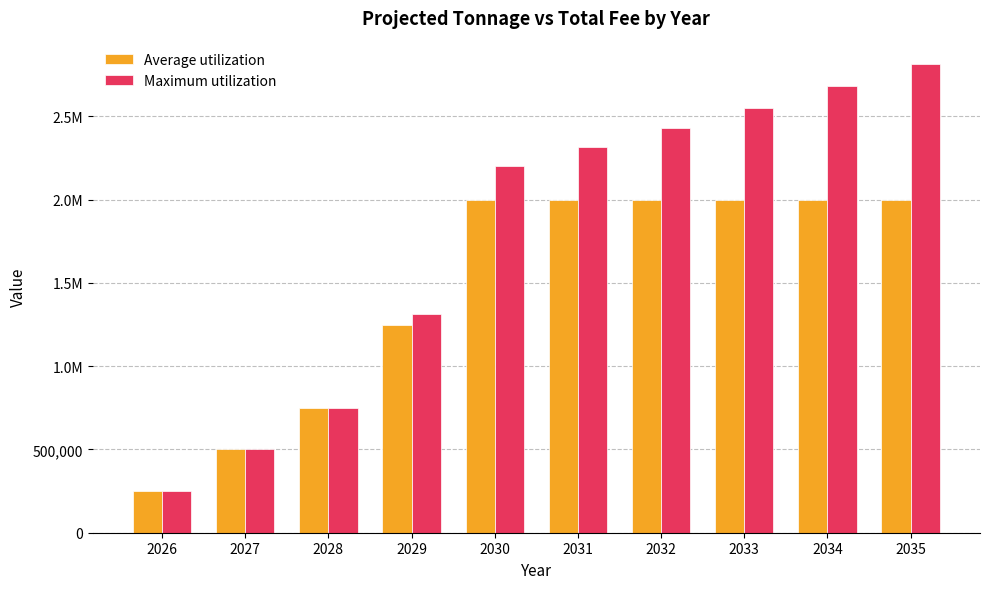

Which label corresponds to the largest value in the chart?

2035